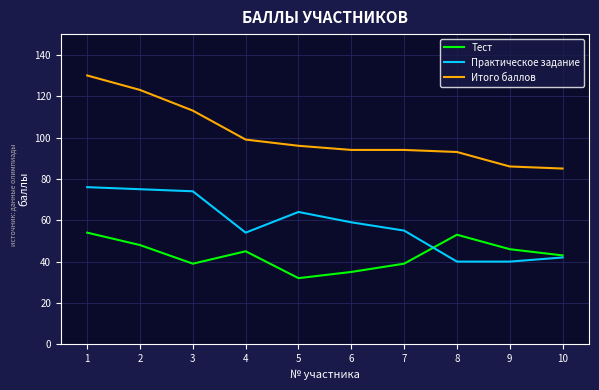

True or false: Тест has a value of 21 at 9.

False